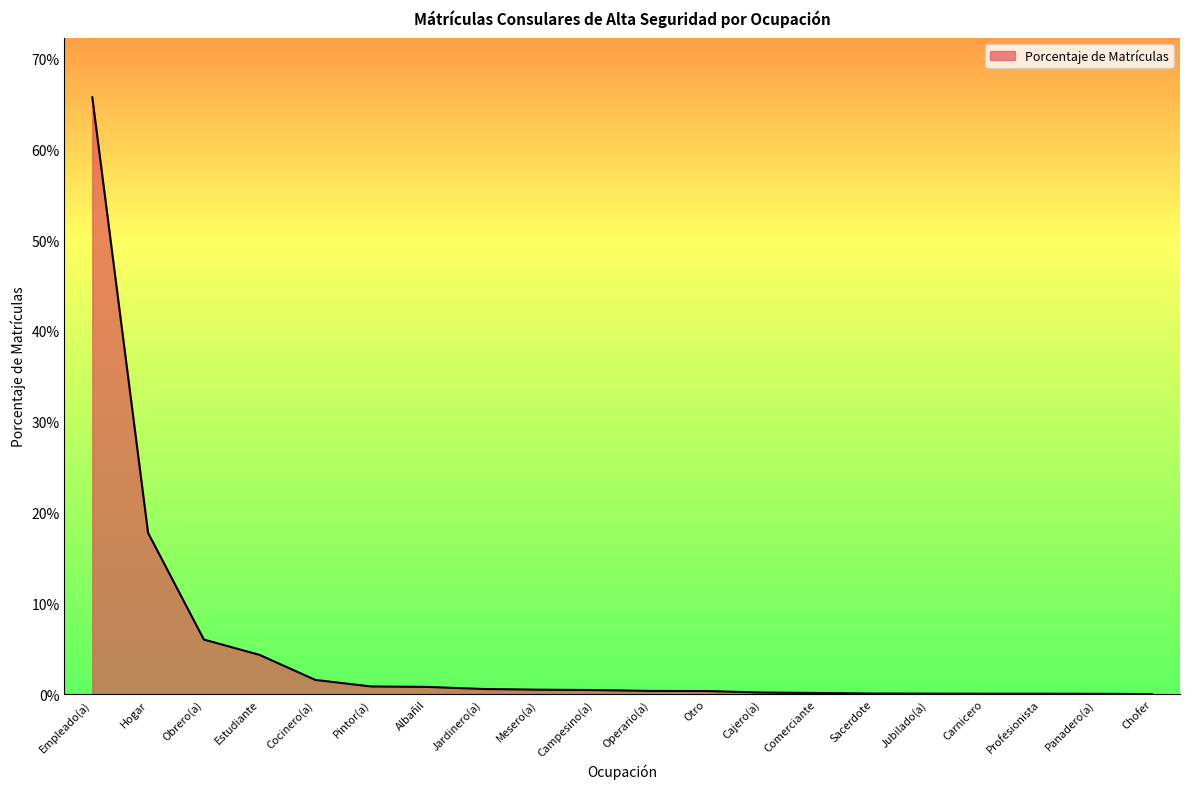

Does the chart have visible grid lines?

No